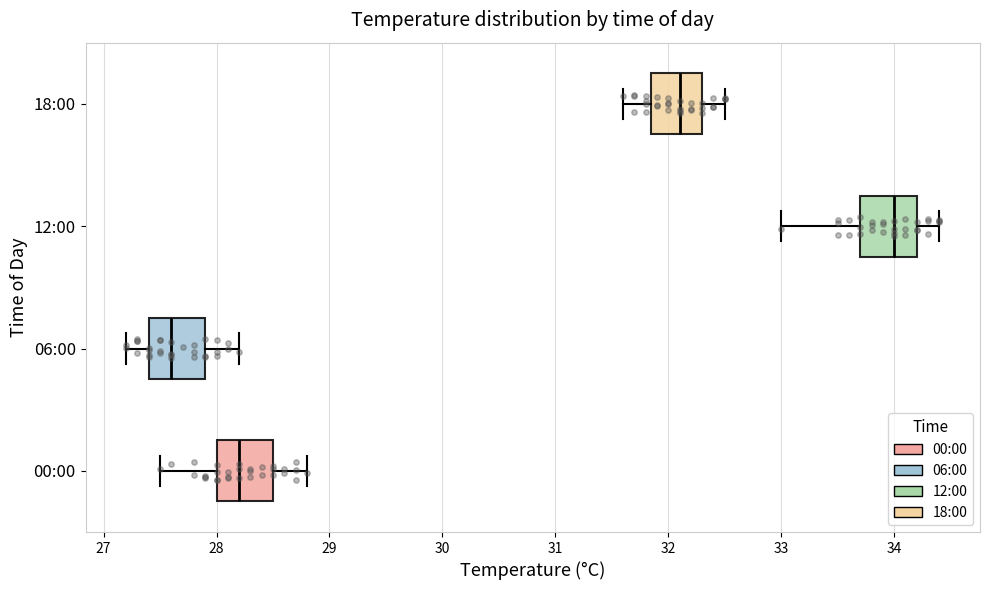

Reading bottom to top, transcribe this box plot: for each box, give where its median line is, the range the box spans, and where its two whiskers end, as read against the x-axis. The values are not printed on the chart, so give them approximately, as read against the axis.

00:00: median 28.2, box 28.0 to 28.5, whiskers 27.5 to 28.8
06:00: median 27.6, box 27.4 to 27.9, whiskers 27.2 to 28.2
12:00: median 34.0, box 33.7 to 34.2, whiskers 33.0 to 34.4
18:00: median 32.1, box 31.9 to 32.3, whiskers 31.6 to 32.5